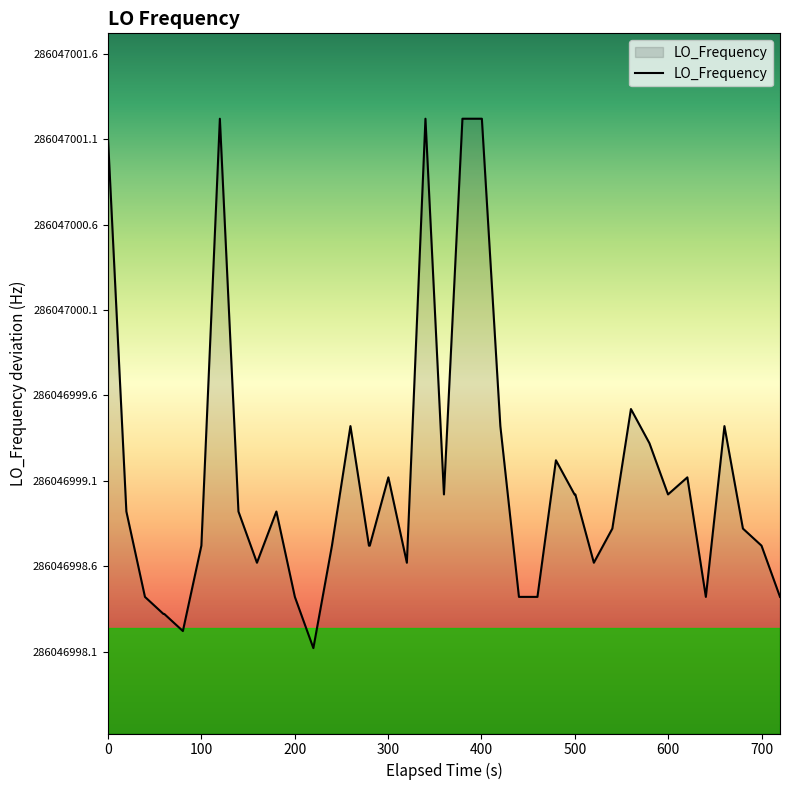

Is it true that the value at 9 is -0.7?

False